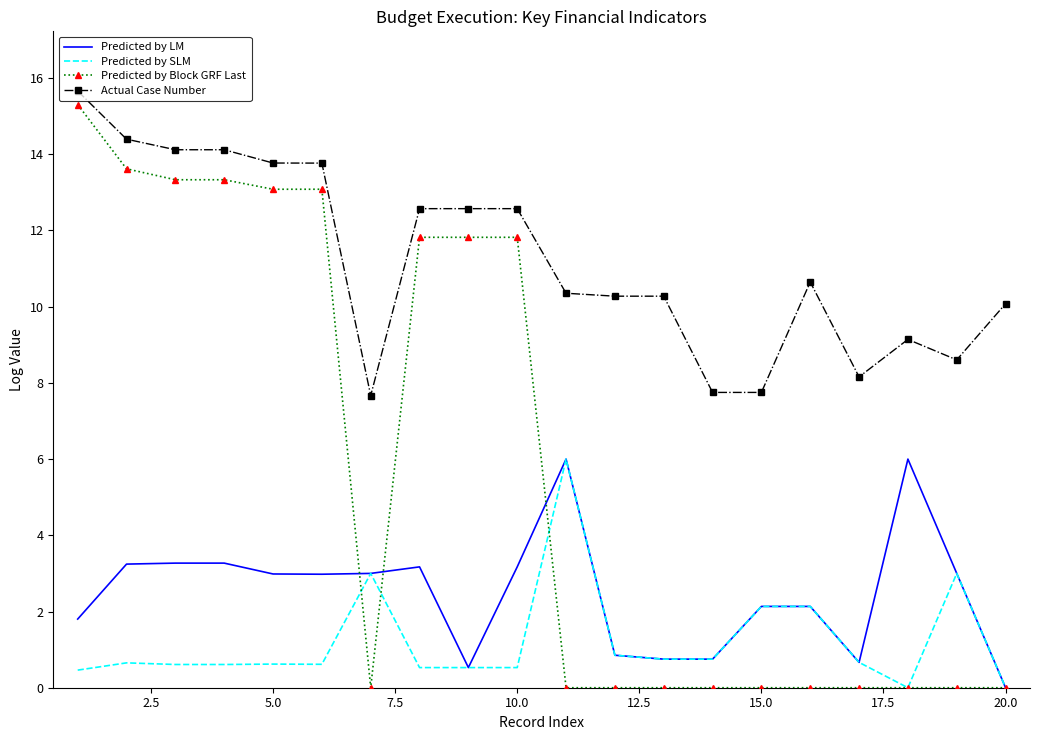

What is the greatest value displayed?

15.7